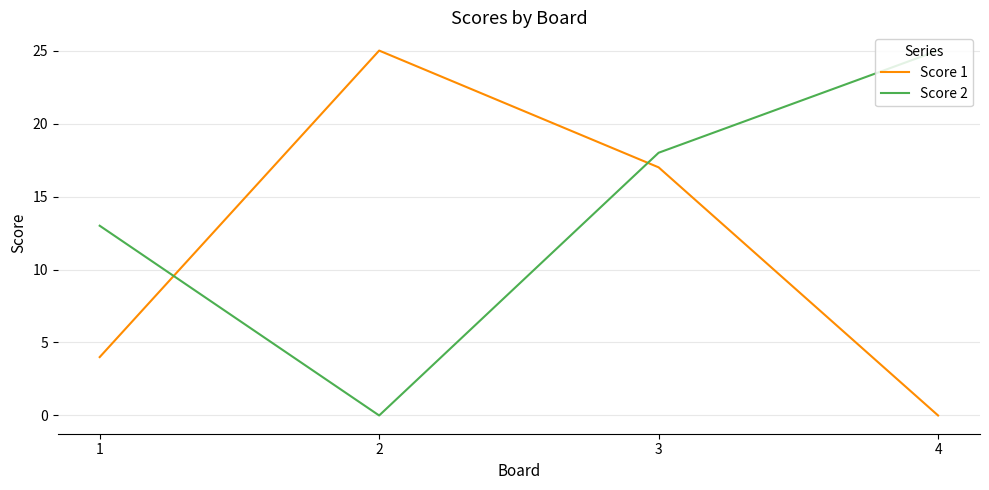

The value of Score 2 at 4 is 14. True or false?

False